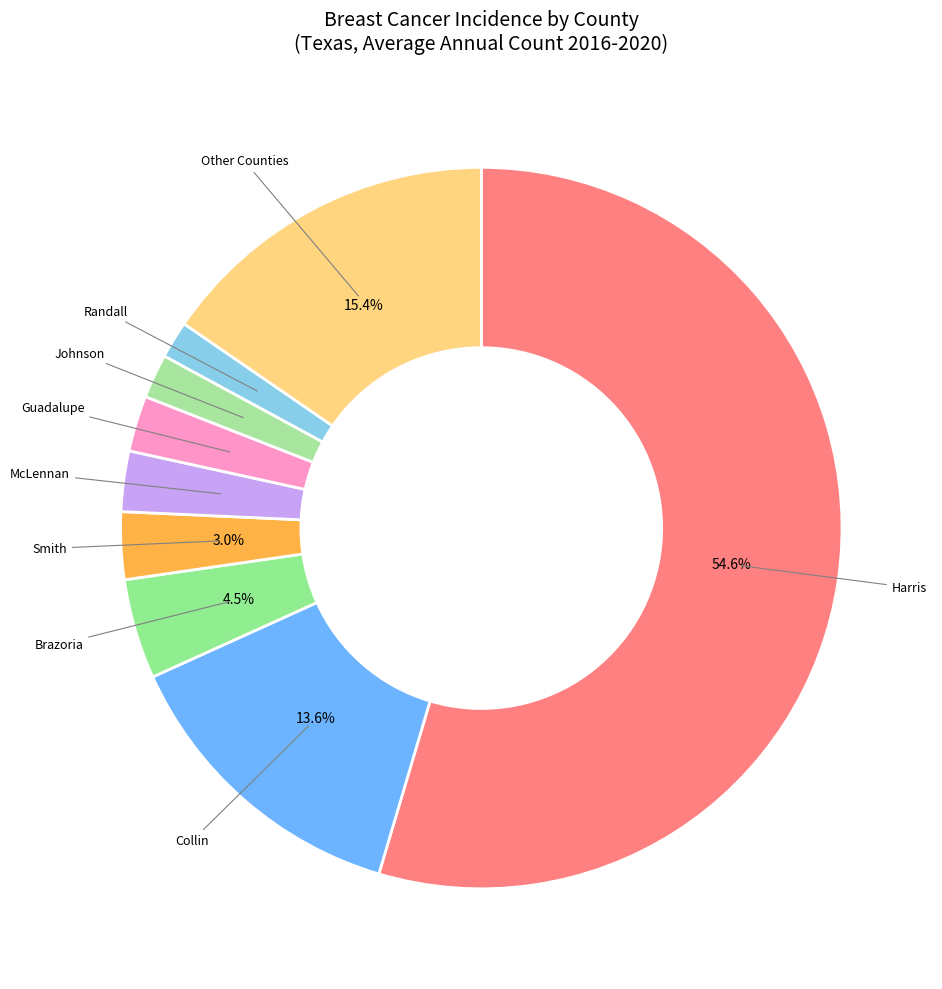

How many segments does this pie chart have?

9